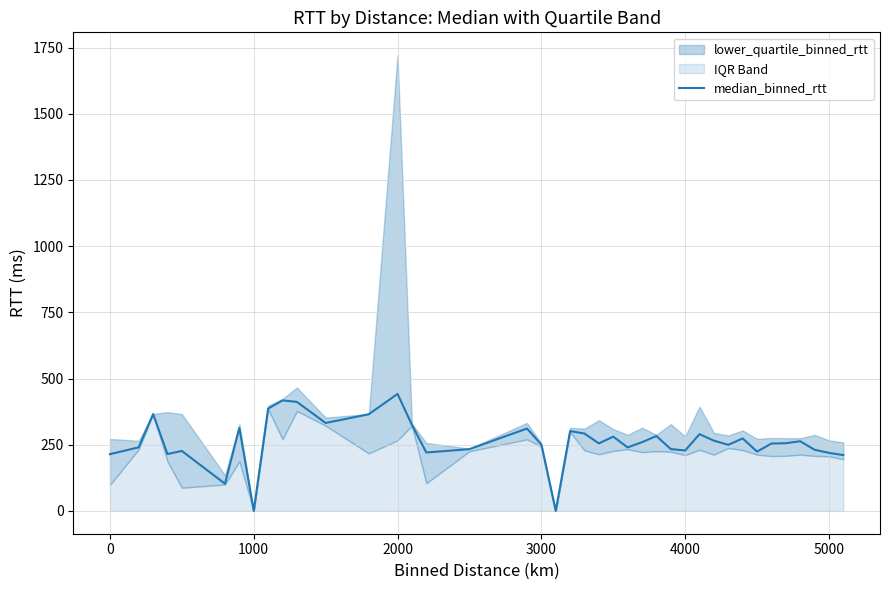

What is the sum of all values?

10485.5